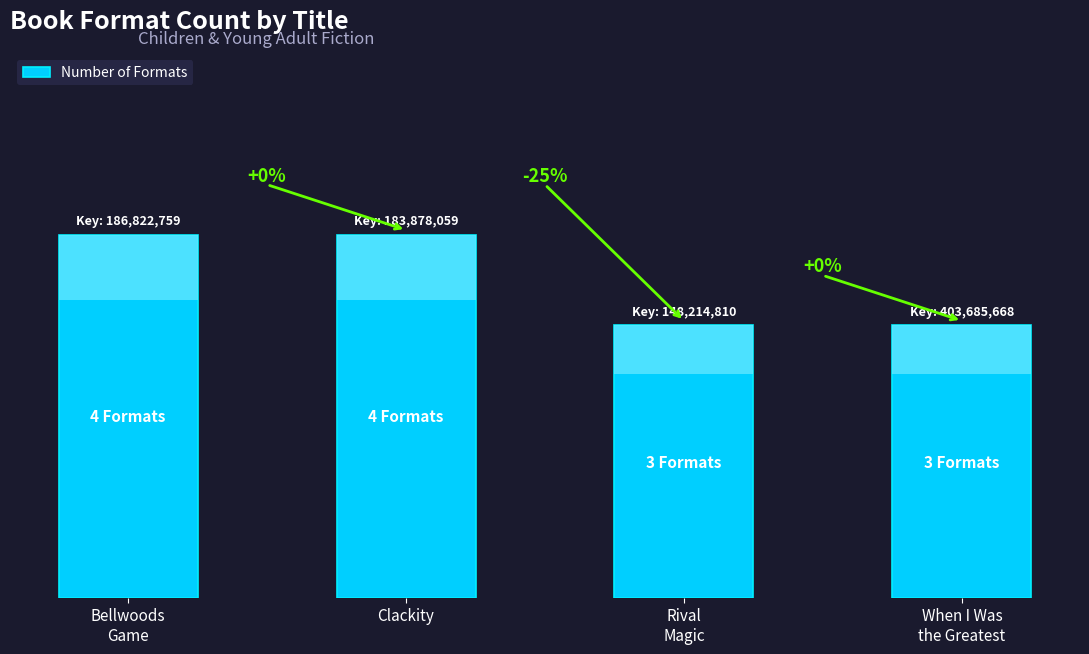

What is the change in value from Clackity to Rival
Magic?

-1